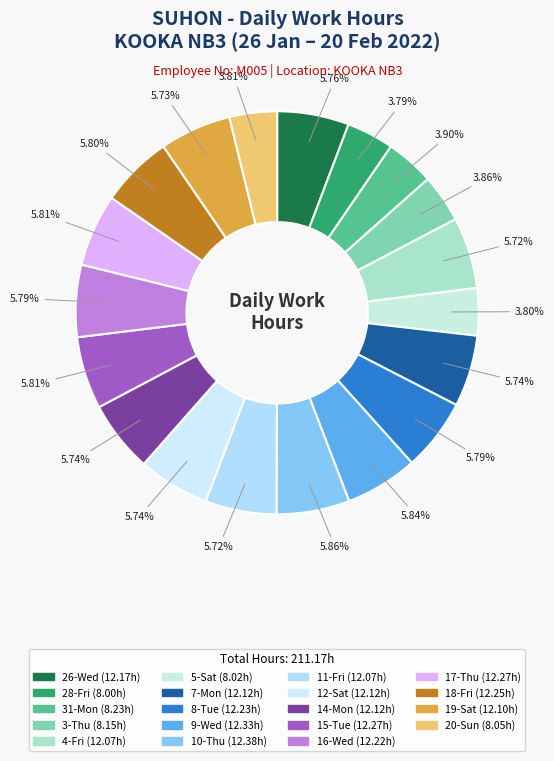

To the nearest percent, what is the combined percentage of 3-Thu and 15-Tue?

10%